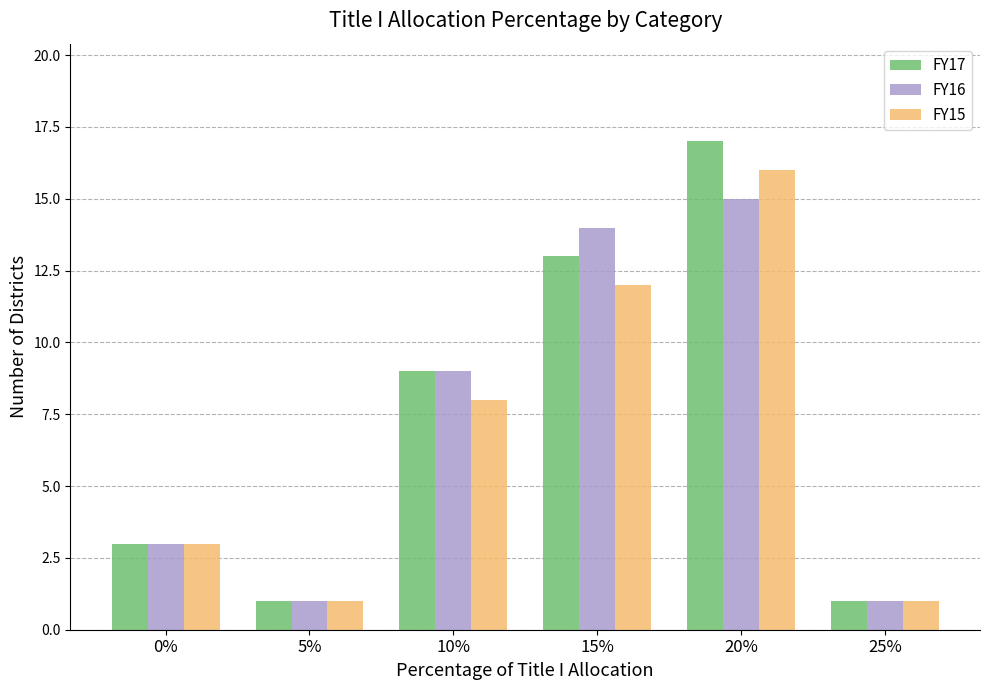

How many bars are there in total?

18